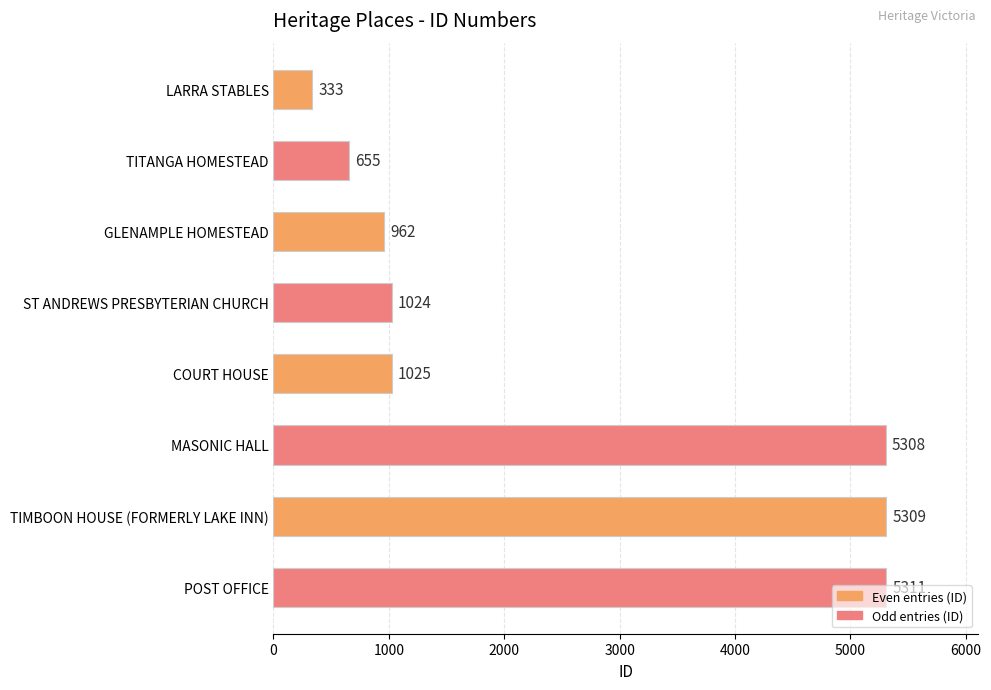

Rank the categories by value from lowest to highest.

LARRA STABLES, TITANGA HOMESTEAD, GLENAMPLE HOMESTEAD, ST ANDREWS PRESBYTERIAN CHURCH, COURT HOUSE, MASONIC HALL, TIMBOON HOUSE (FORMERLY LAKE INN), POST OFFICE